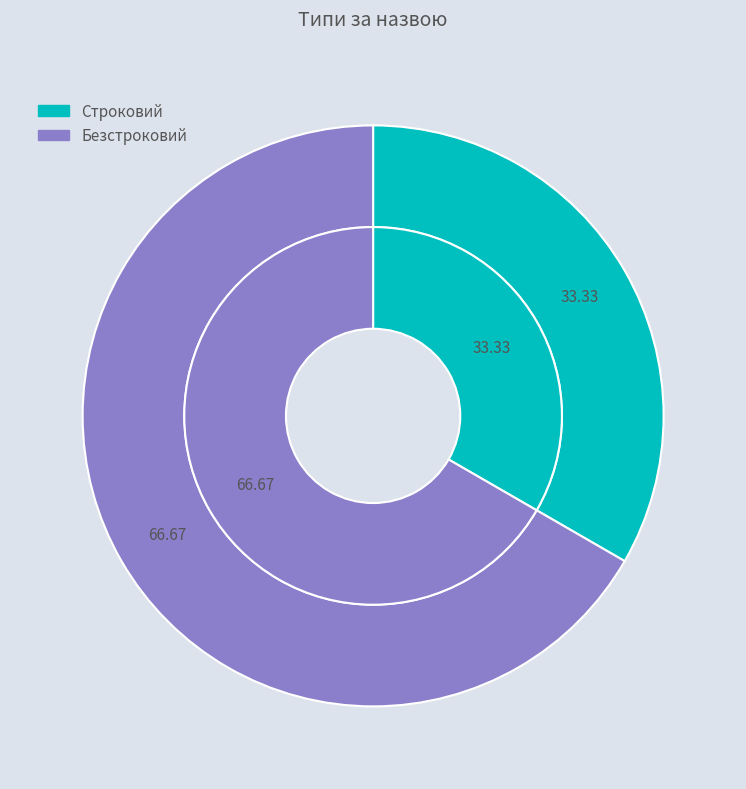

To the nearest percent, what is the combined percentage of Строковий and Безстроковий?

100%